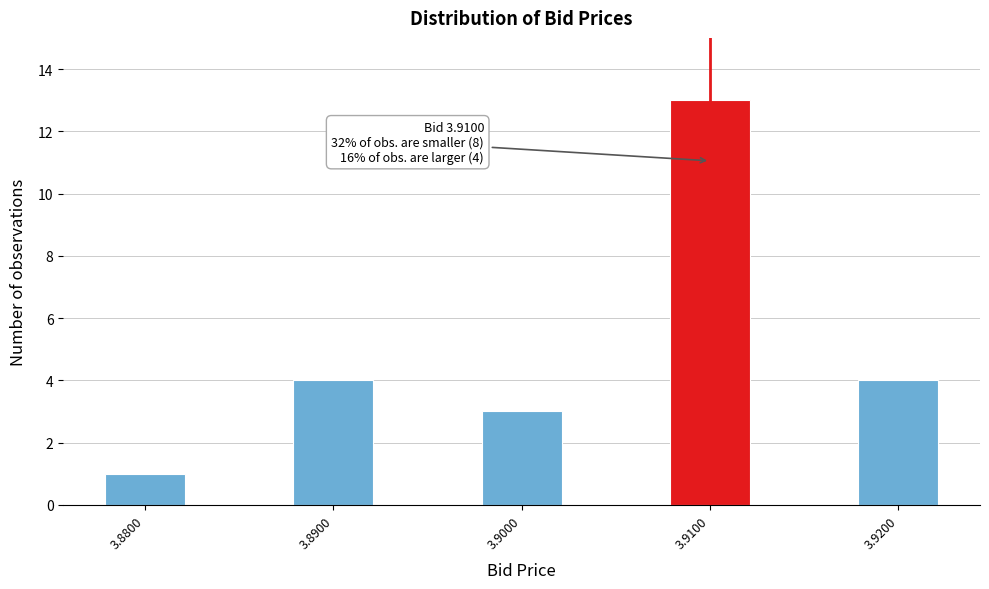

Reading left to right, extract all data points from this chart.

1	4	3	13	4